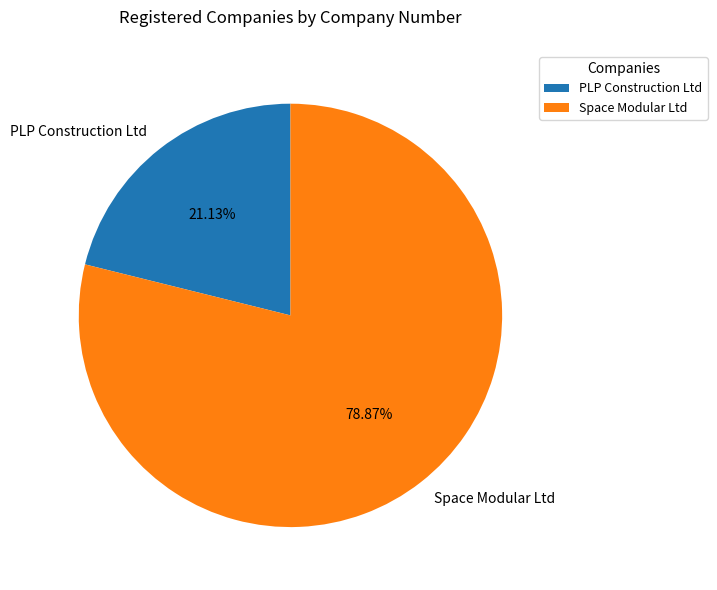

Approximately how many times larger is the value at PLP Construction Ltd compared to Space Modular Ltd?

0.3